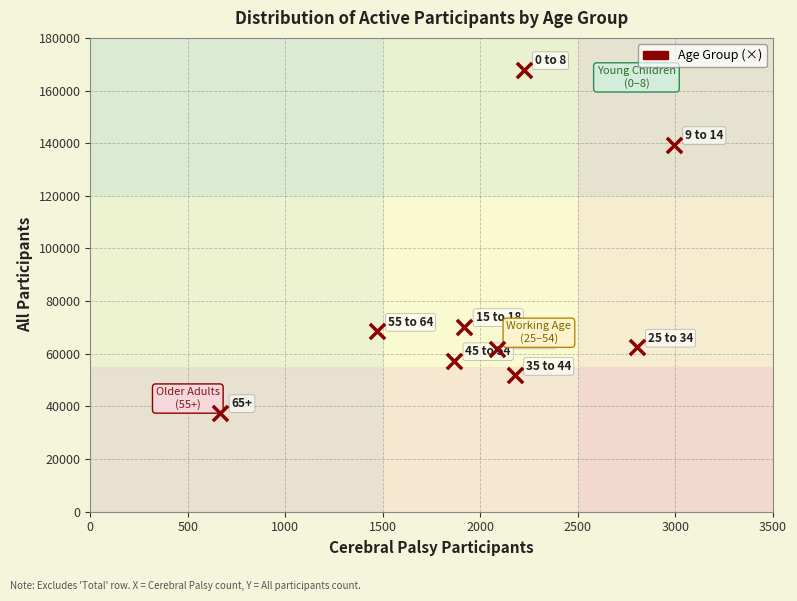

What is the average Y value?

79666